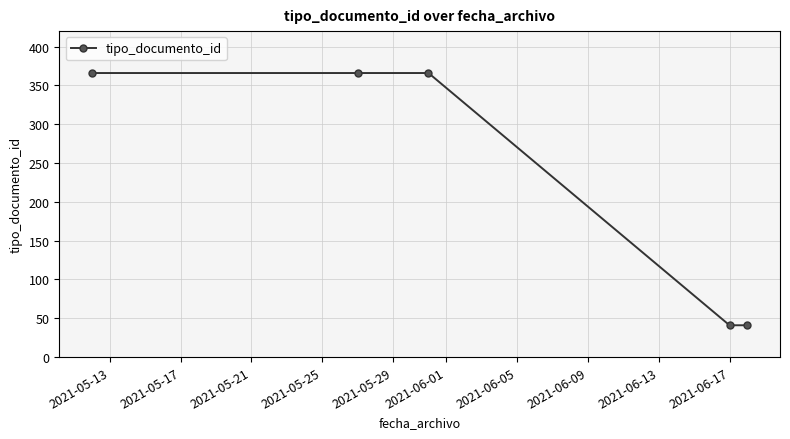

What is the value of the 2nd point from the left?

366